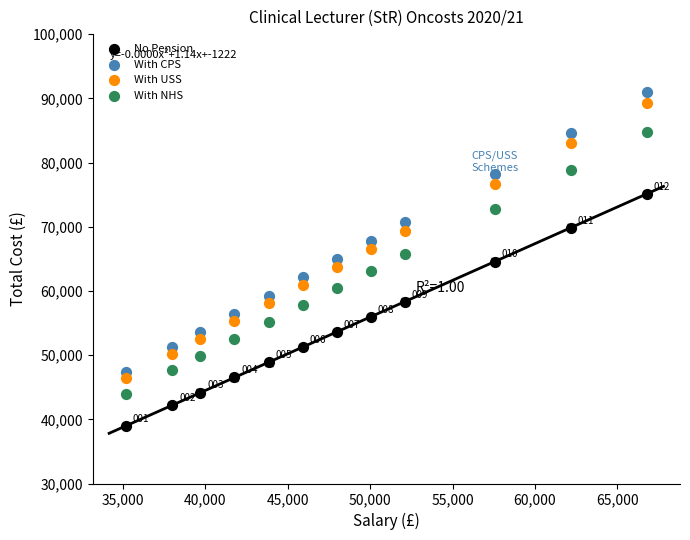

What is the X range (max minus min) for the scatter plot?

31648.0